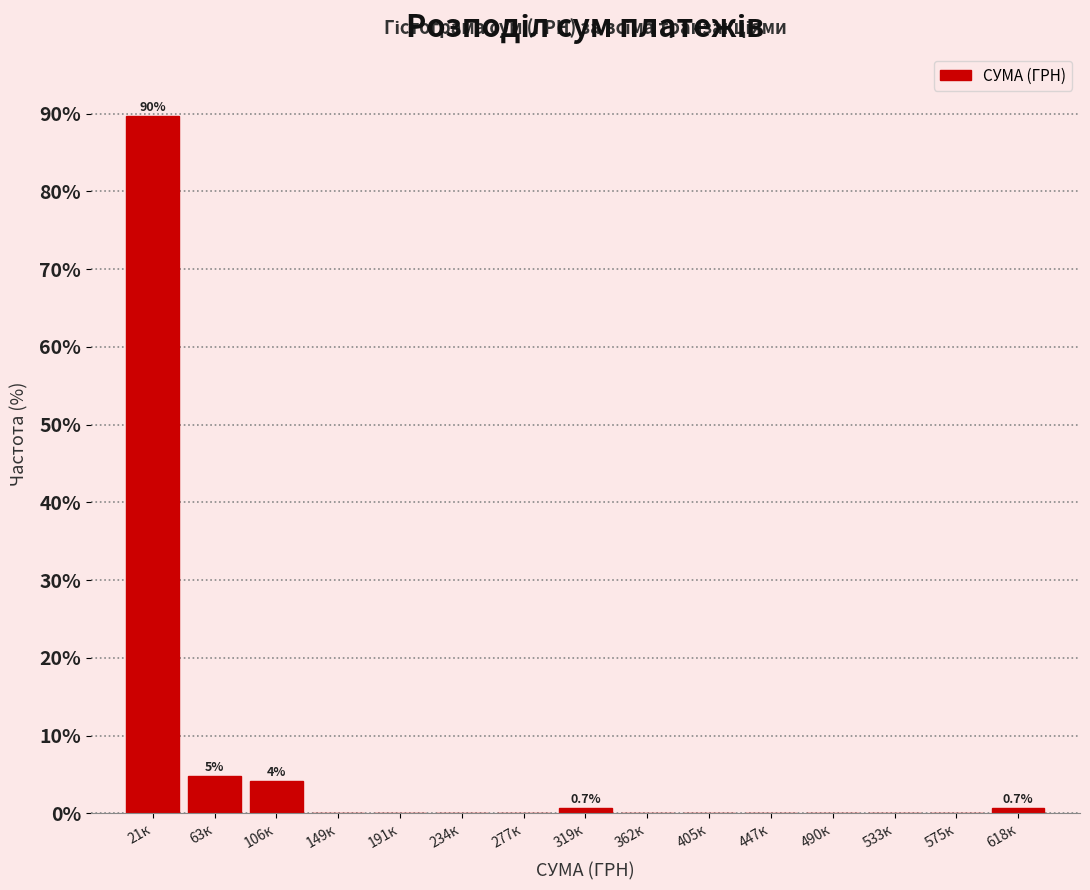

Reading right to left, list all the values displayed in this chart.

618к=0.7	575к=0.0	533к=0.0	490к=0.0	447к=0.0	405к=0.0	362к=0.0	319к=0.7	277к=0.0	234к=0.0	191к=0.0	149к=0.0	106к=4.1	63к=4.8	21к=89.7